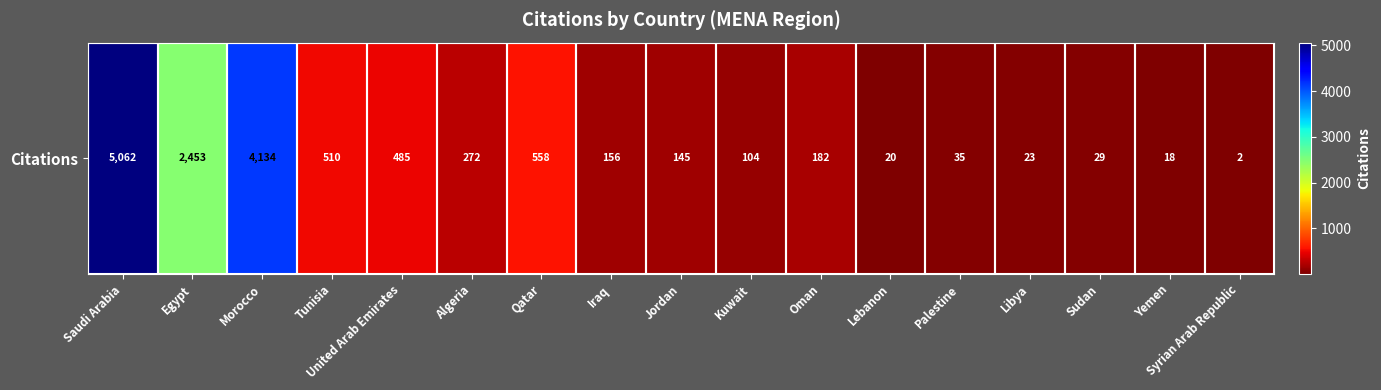

What is the sum of the values at Oman and Saudi Arabia?

5244